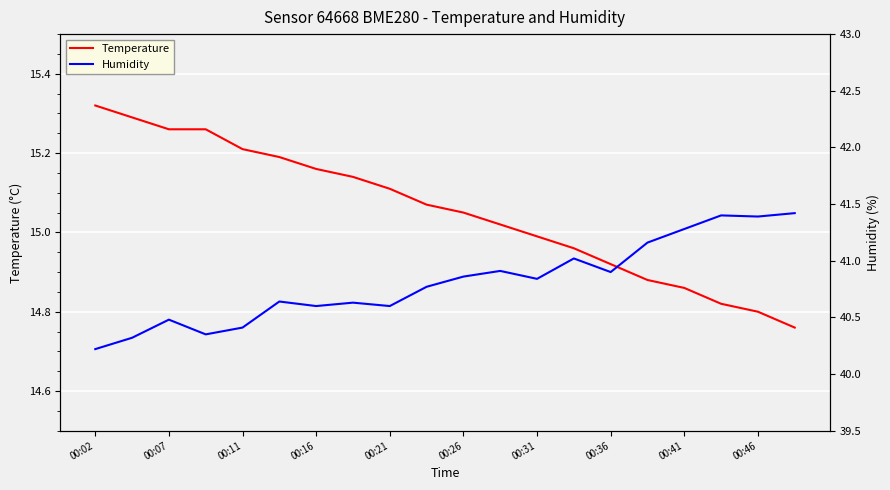

What is the highest value of the Humidity series?

41.4